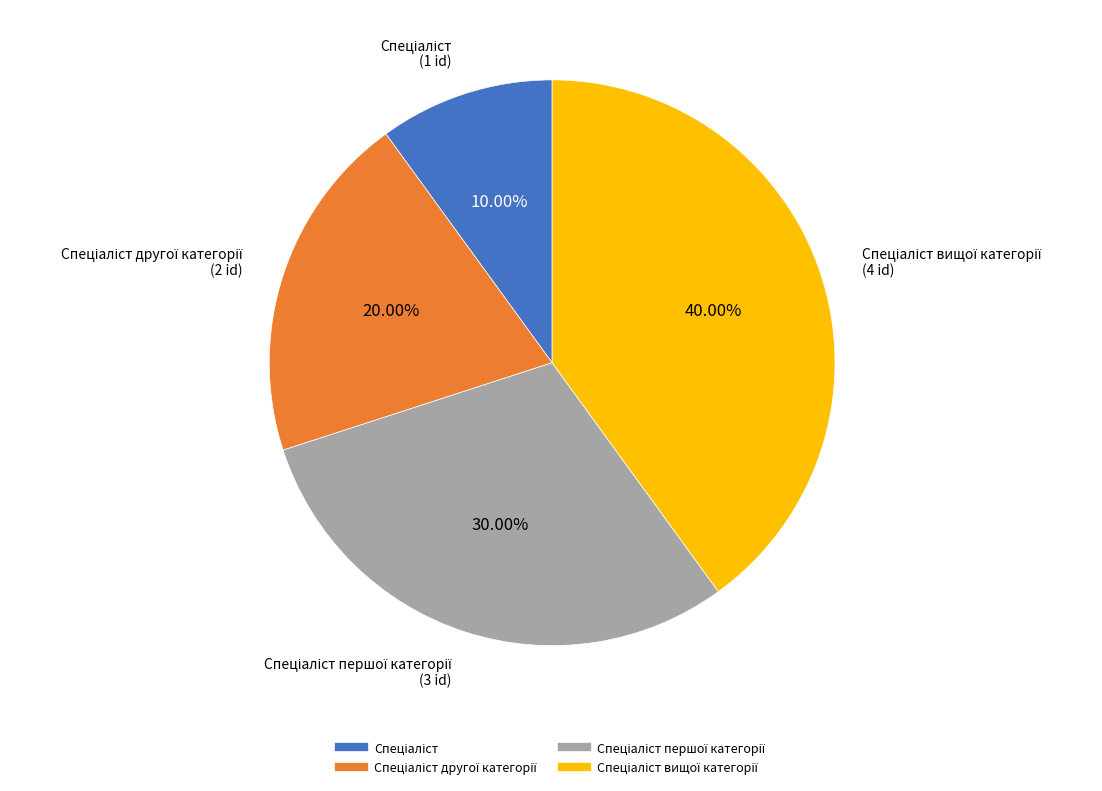

How many segments does this pie chart have?

4